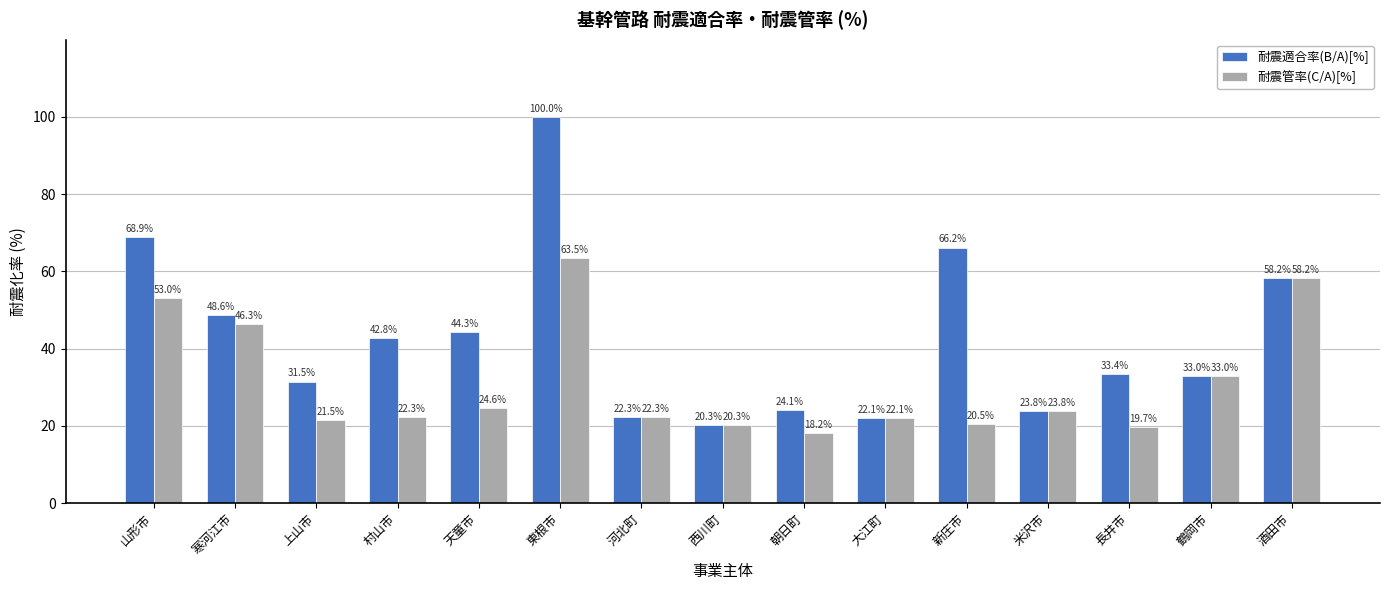

Rank the series at 長井市 from lowest to highest value.

耐震管率(C/A)[%], 耐震適合率(B/A)[%]